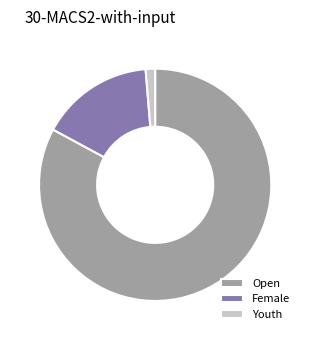

What is the ratio of the value at Female to the value at Youth?

12.0